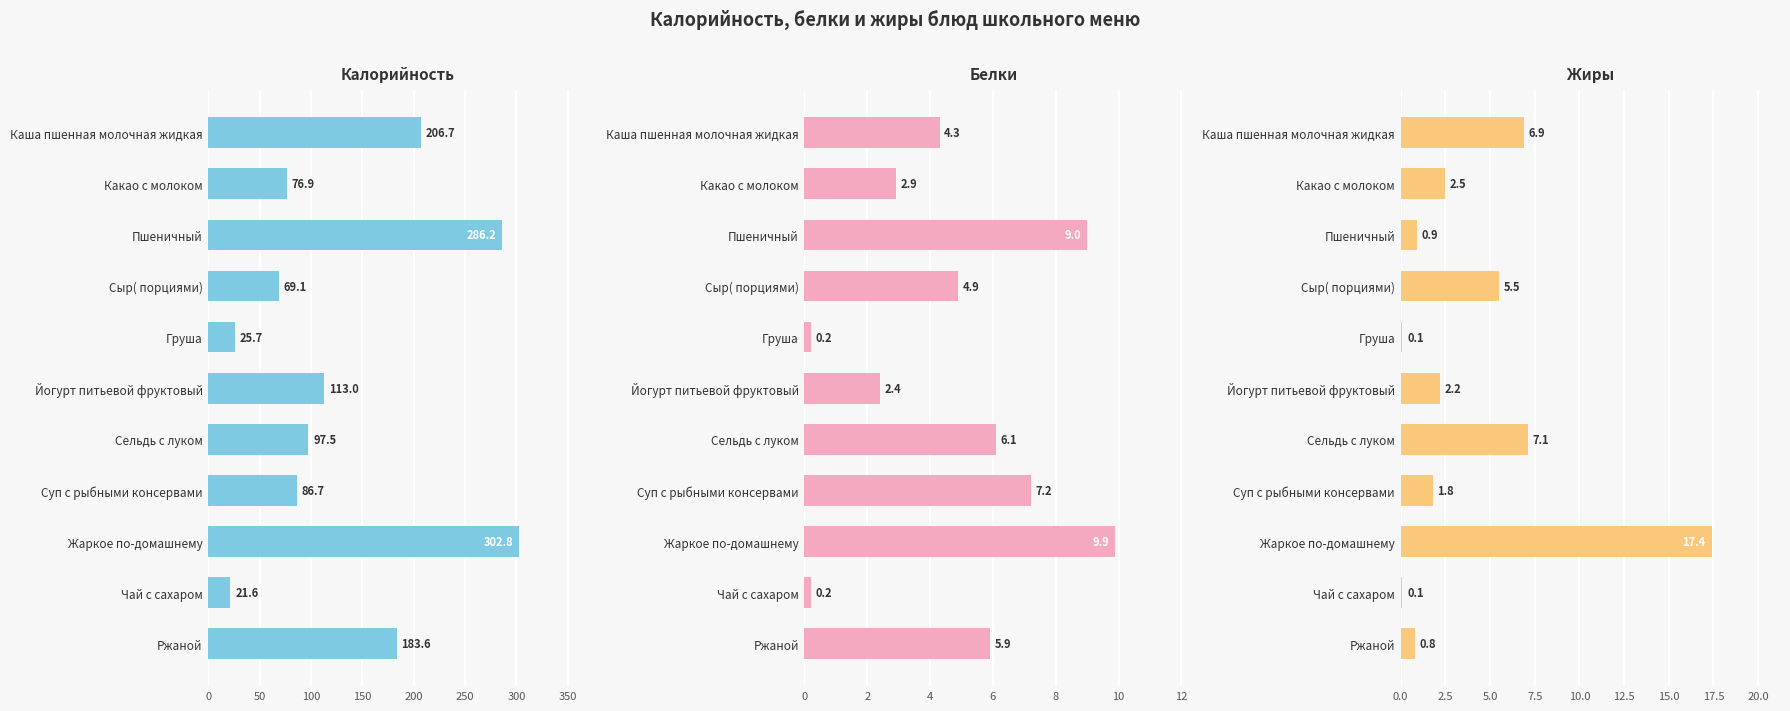

At Какао с молоком, list the series in order from largest to smallest.

Калорийность, Белки, Жиры